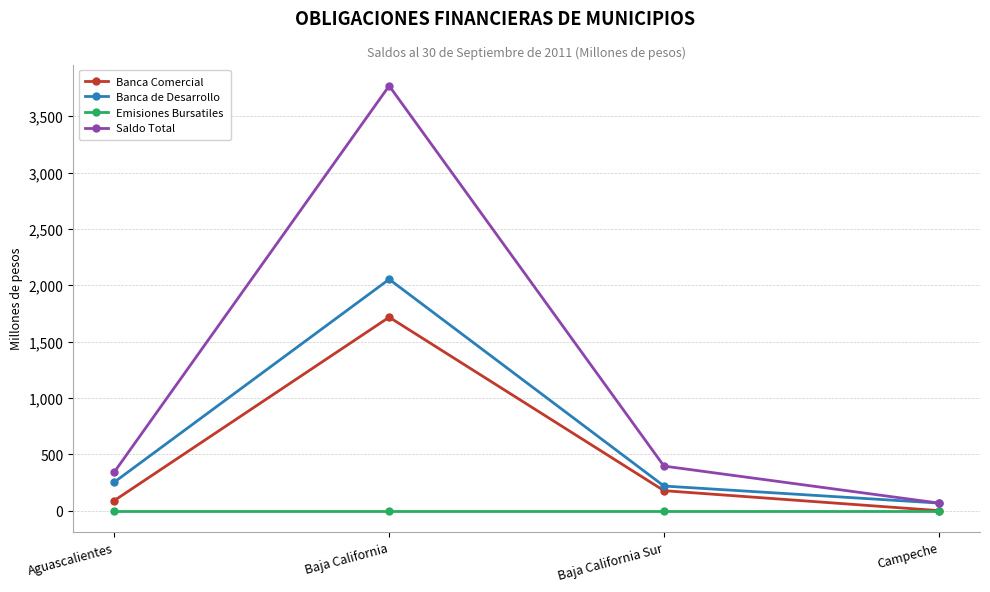

What is the spread (max minus min) of values at Baja California?

3769.1